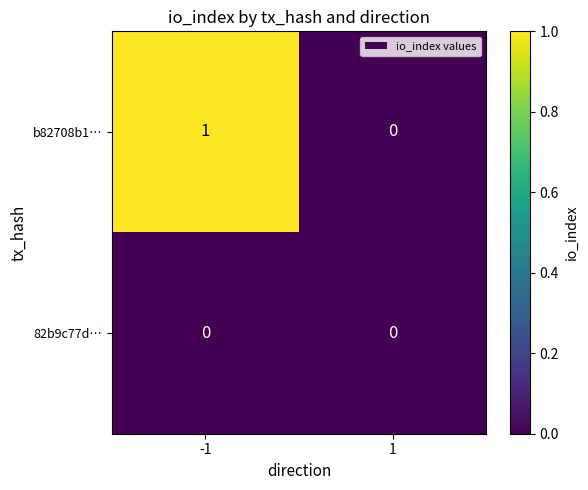

How many series are shown in this chart?

2